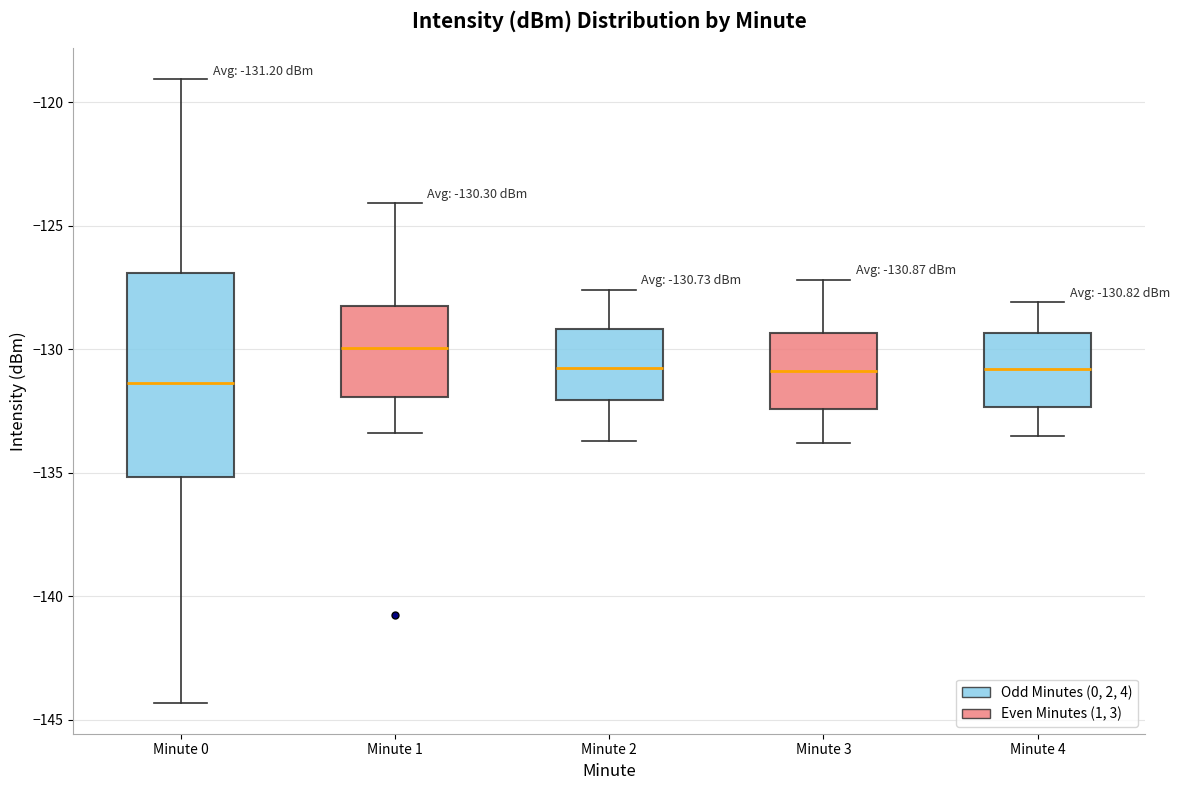

Which box is the tallest, from its lower edge to its upper edge?

Minute 0